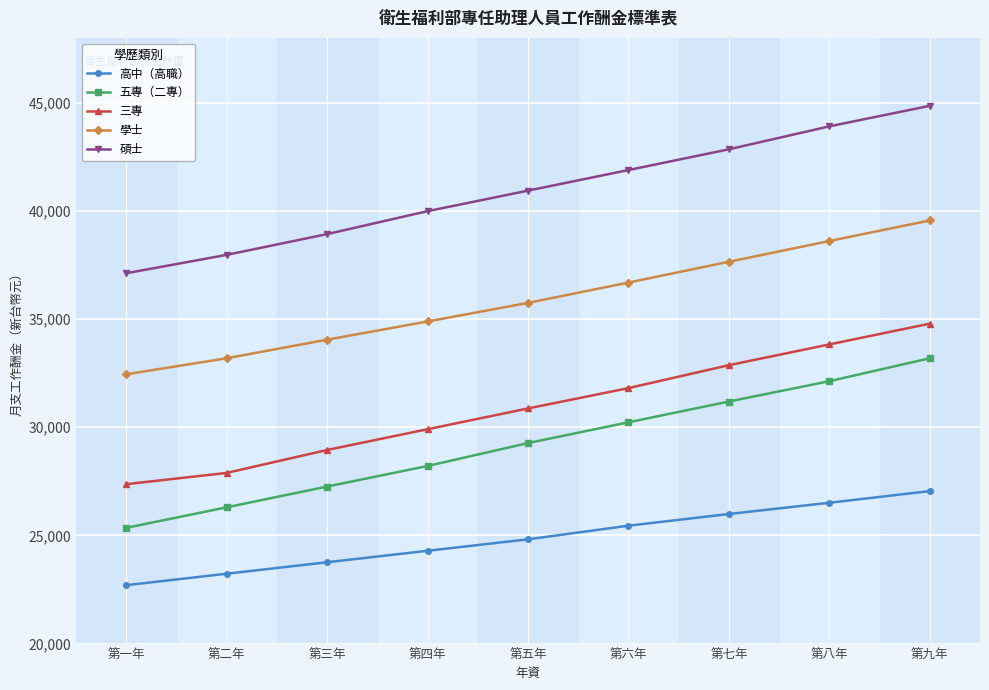

The 三專 series shows 46528 at 第九年. True or false?

False